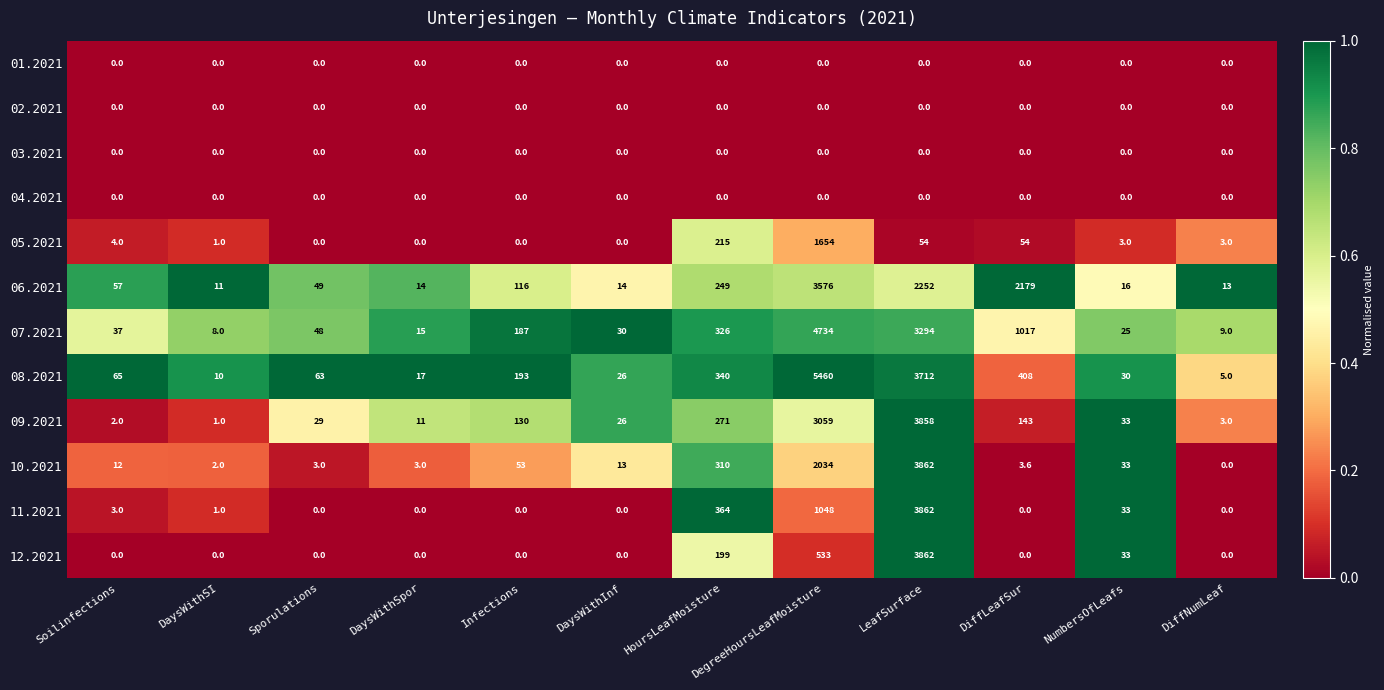

Is it true that 12.2021 equals 199.0 at HoursLeafMoisture?

True